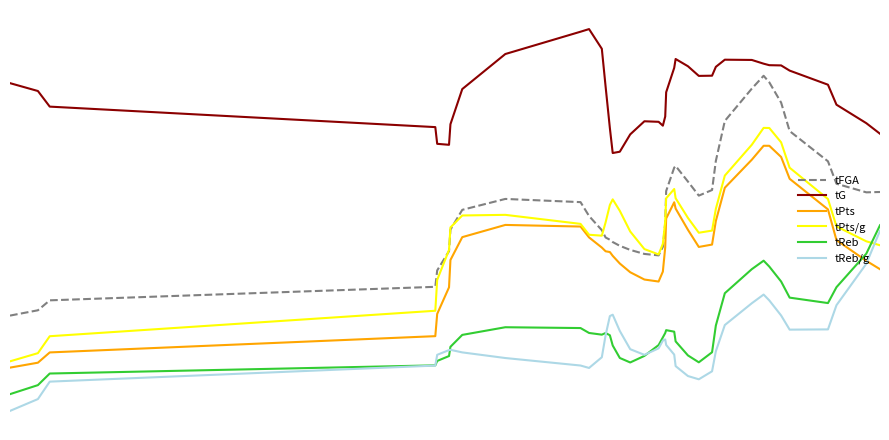

What are all the series names shown in the legend?

tFGA, tG, tPts, tPts/g, tReb, tReb/g